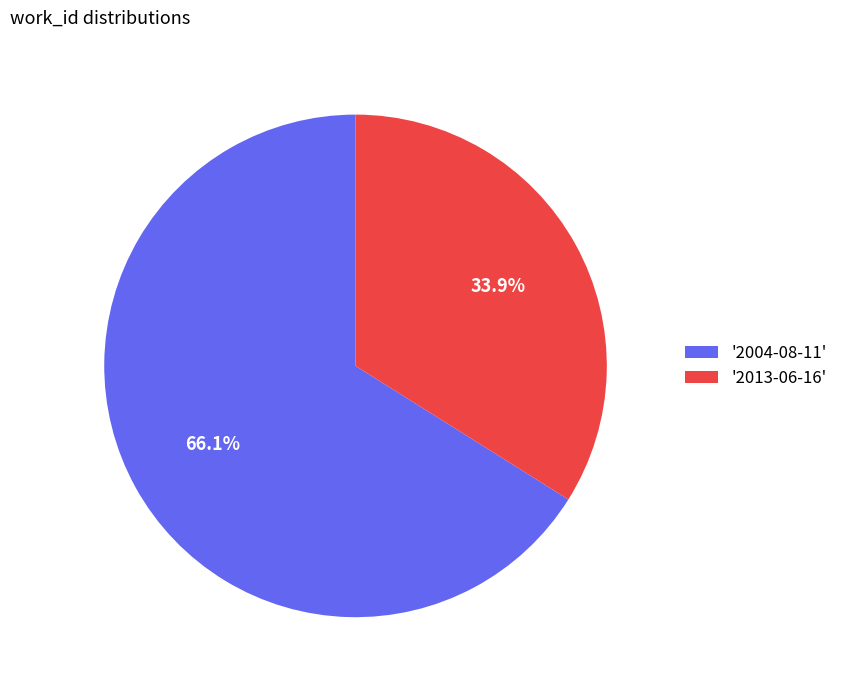

Approximately how many times larger is the value at '2013-06-16' compared to '2004-08-11'?

0.5